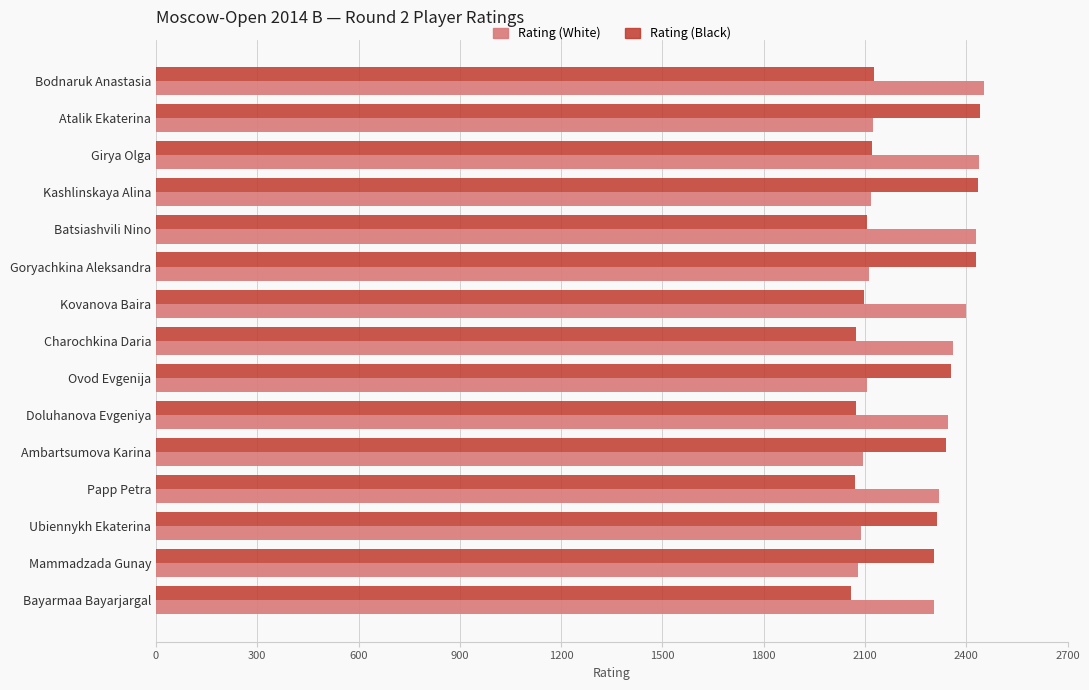

How many categories are shown in the chart?

15